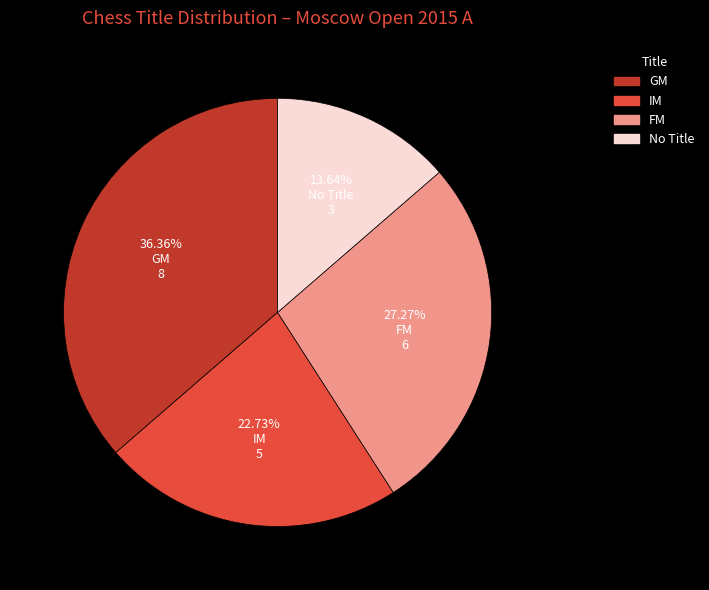

Is there a majority slice in this chart?

No